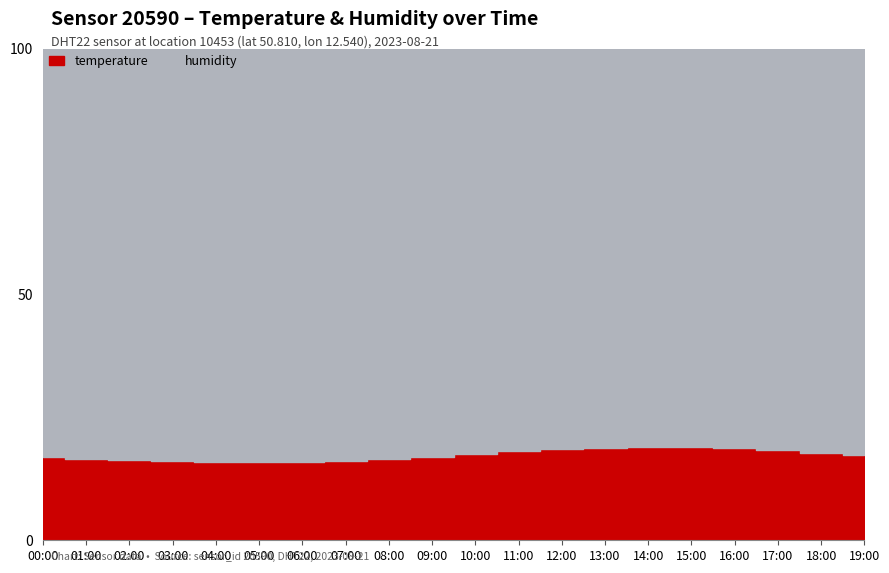

Which series has the largest total across all categories?

humidity